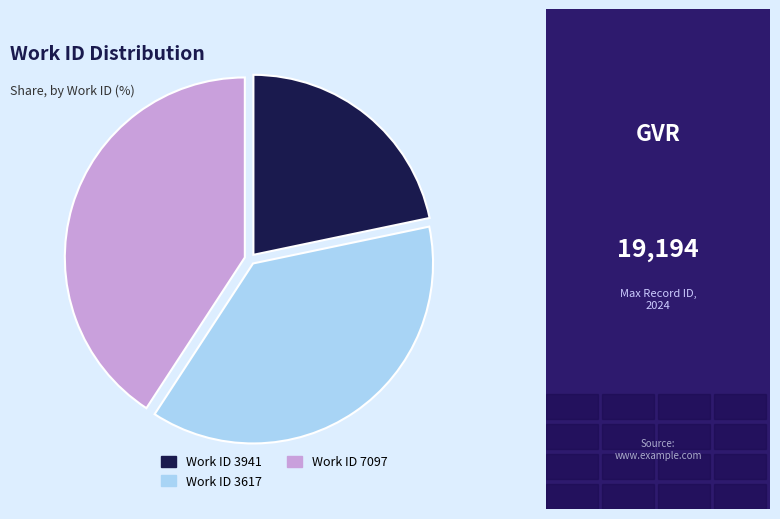

Rank the categories by value from highest to lowest.

Work ID 7097, Work ID 3617, Work ID 3941